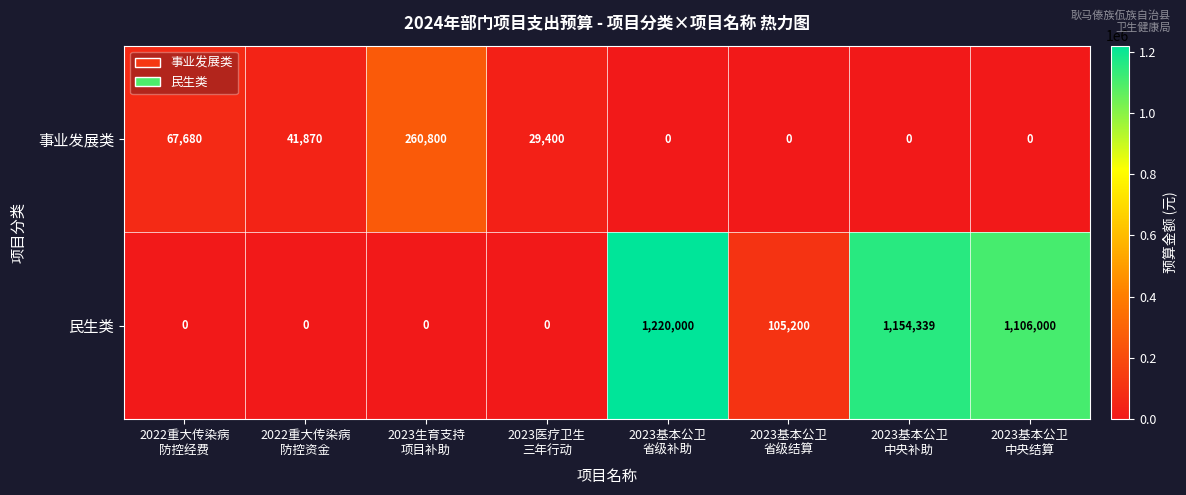

At which category does the chart reach its peak across all series?

2023基本公卫
省级补助